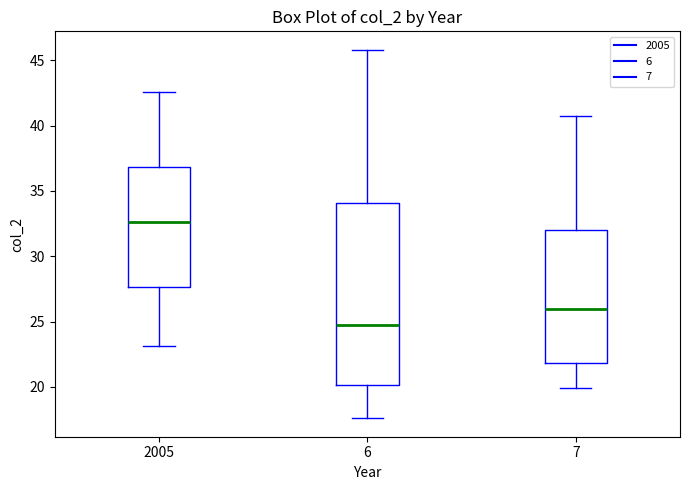

Reading left to right, read every box against the y-axis: the position of its median line, the range the box covers, and the ends of its whiskers. The values are not printed on the chart, so give them approximately, as read against the axis.

2005: median 32.5, box 27.5 to 37.0, whiskers 23.0 to 42.5
6: median 25.0, box 20.0 to 34.0, whiskers 17.5 to 46.0
7: median 26.0, box 22.0 to 32.0, whiskers 20.0 to 40.5